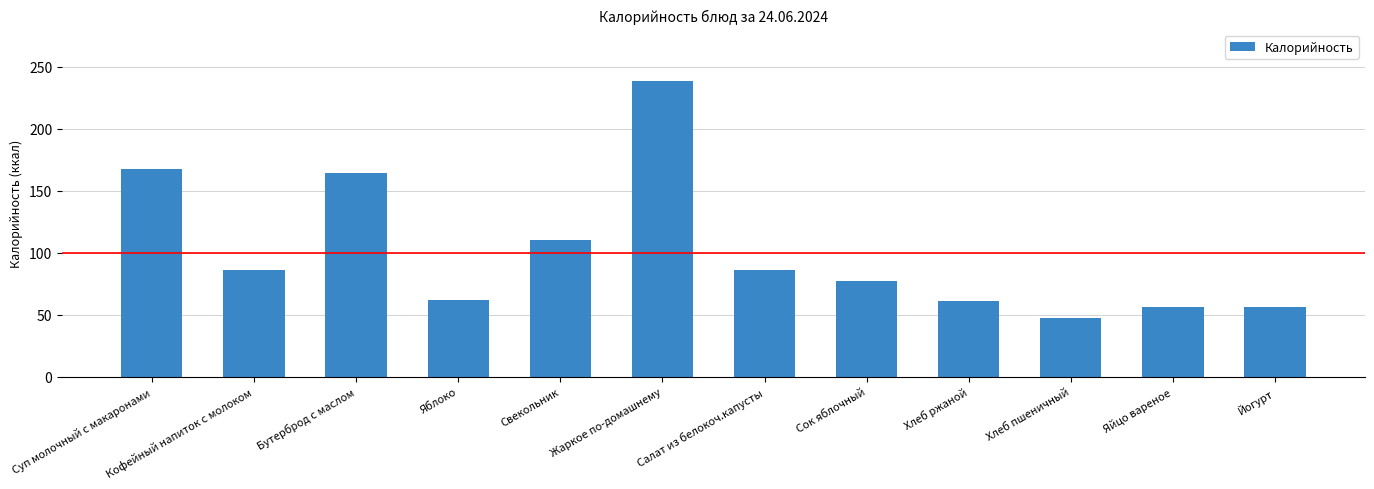

At which label is the value closest to 142?

Бутерброд с маслом